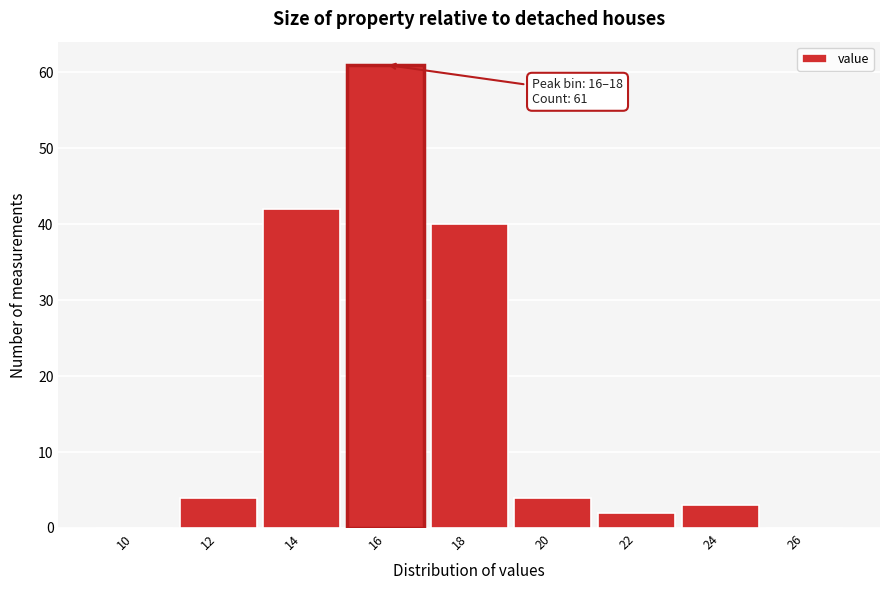

Reading left to right, transcribe all the data shown in this chart.

10=0	12=4	14=42	16=61	18=40	20=4	22=2	24=3	26=0